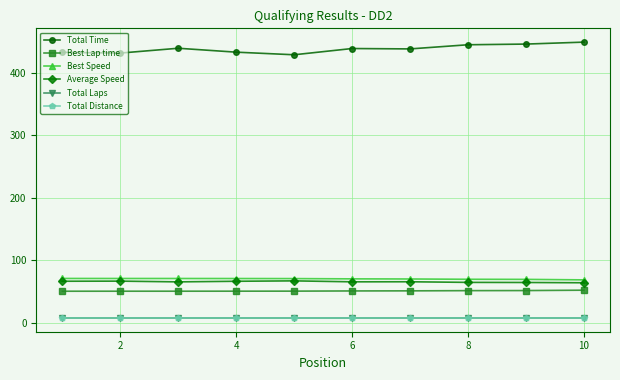

Reading left to right, transcribe all the data shown in this chart.

Total Time: 432.3	431.2	438.9	432.6	428.4	438.4	437.8	444.5	445.5	448.7
Best Lap time: 50.7	50.7	50.7	50.7	50.8	51.1	51.3	51.6	51.7	52.3
Best Speed: 71.1	71.0	71.0	71.0	70.8	70.4	70.2	69.8	69.6	68.8
Average Speed: 66.6	66.8	65.6	66.6	67.2	65.7	65.8	64.8	64.6	64.2
Total Laps: 8.0	8.0	8.0	8.0	8.0	8.0	8.0	8.0	8.0	8.0
Total Distance: 8.0	8.0	8.0	8.0	8.0	8.0	8.0	8.0	8.0	8.0